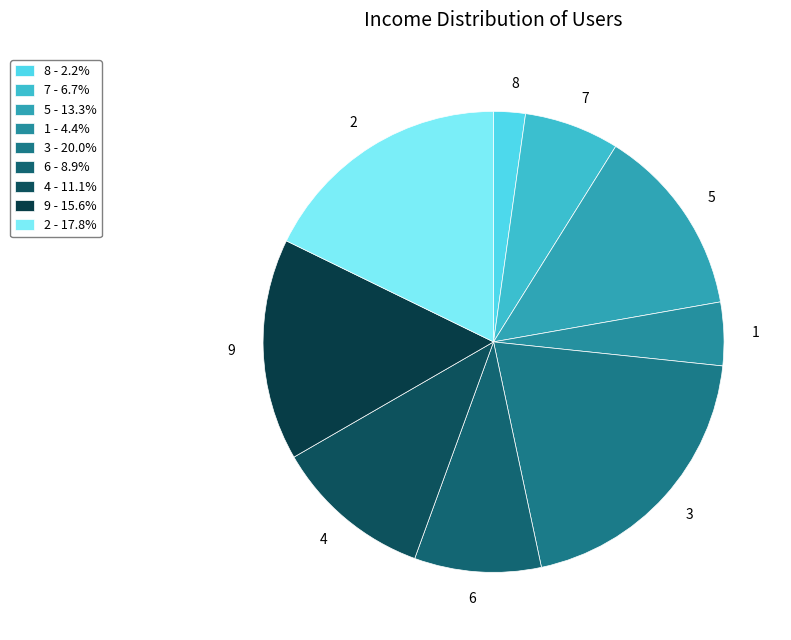

Is there any slice that represents more than half of the pie?

No